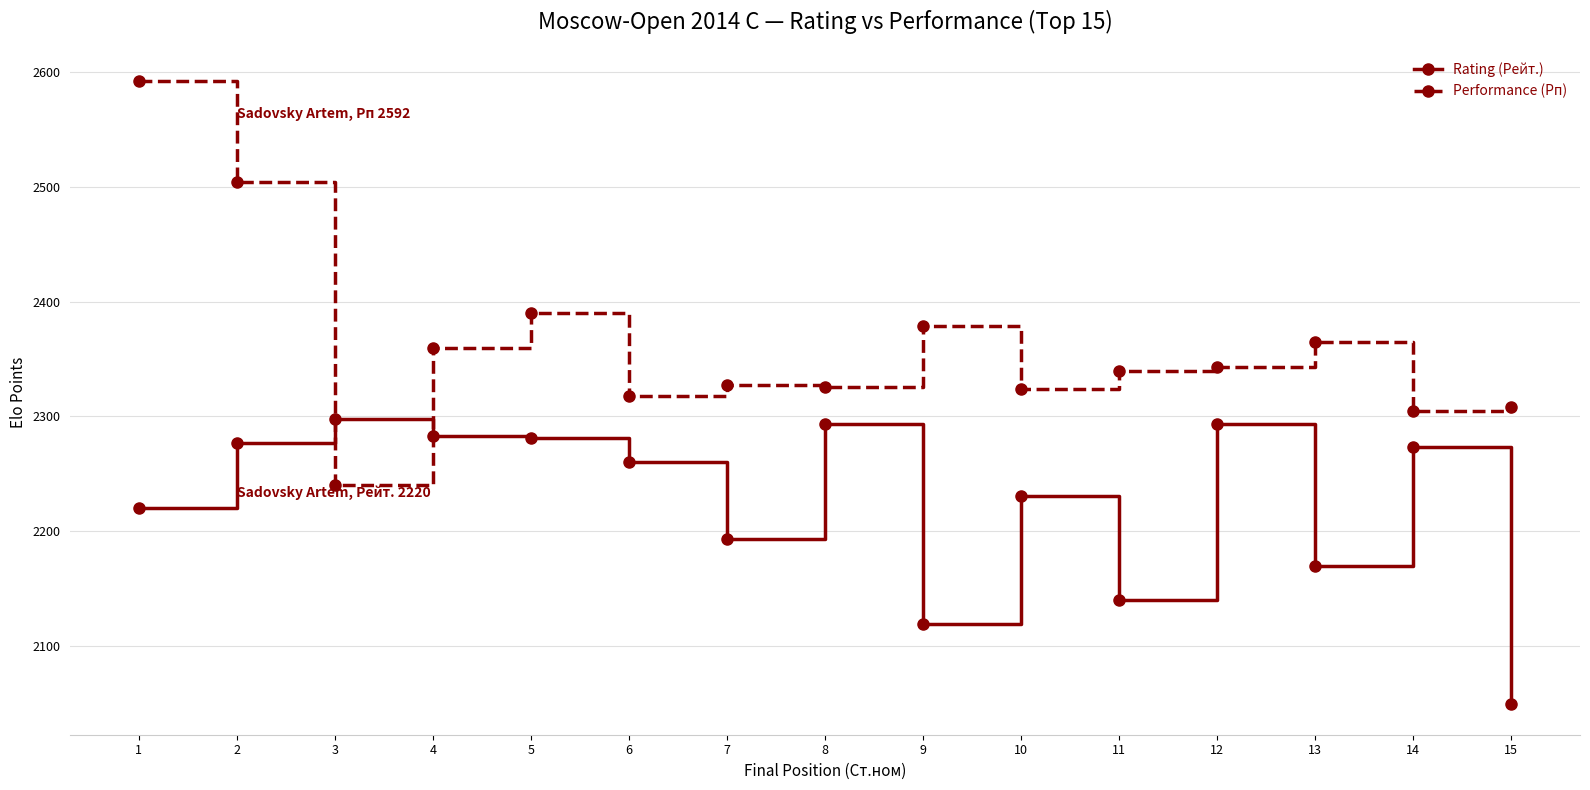

At which label does Rating (Рейт.) first exceed 2260?

2